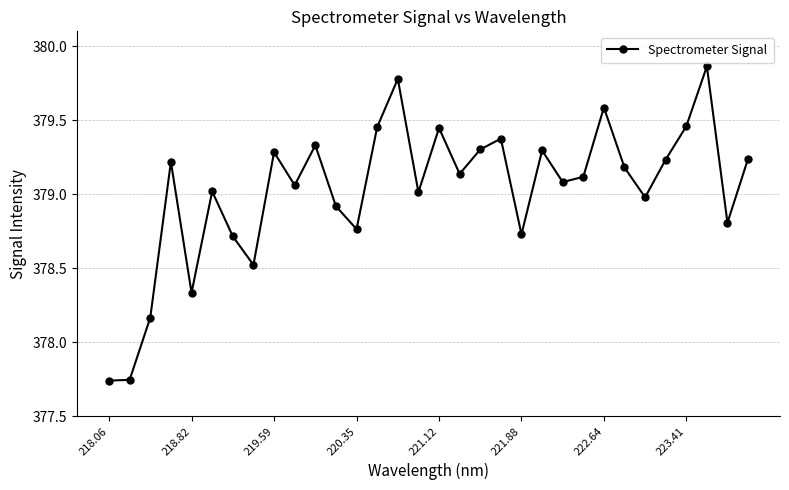

What is the average value?

379.0